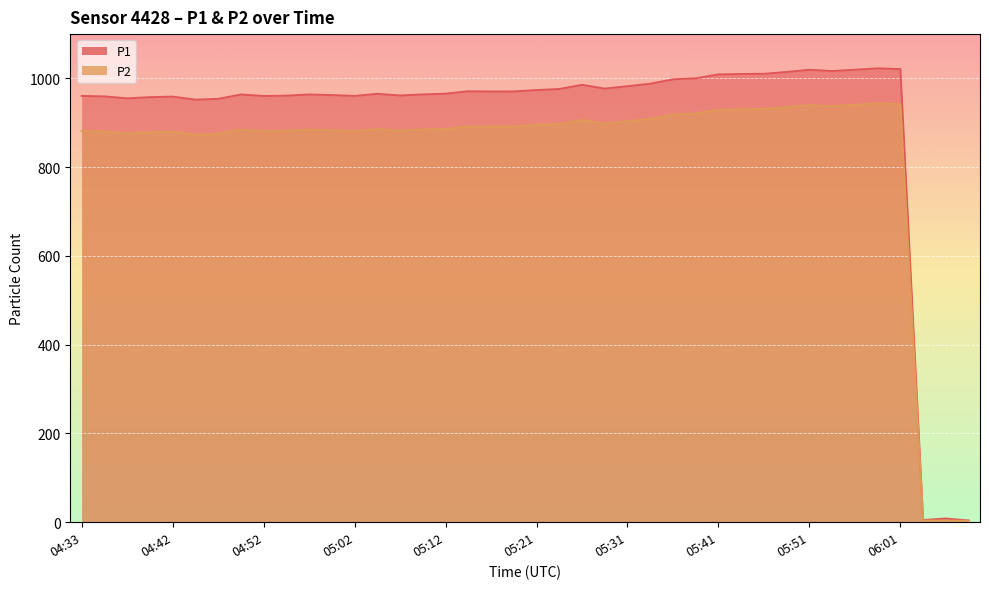

Which series has the largest range (max minus min)?

P1